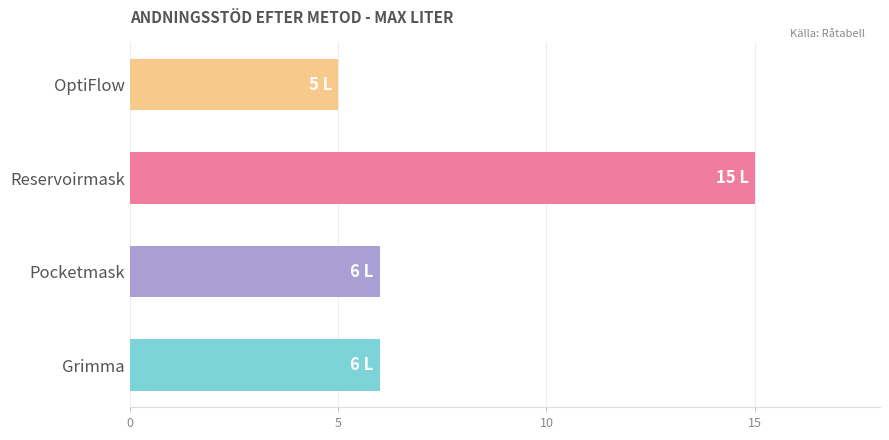

Reading bottom to top, transcribe all the data shown in this chart.

Grimma=6	Pocketmask=6	Reservoirmask=15	OptiFlow=5